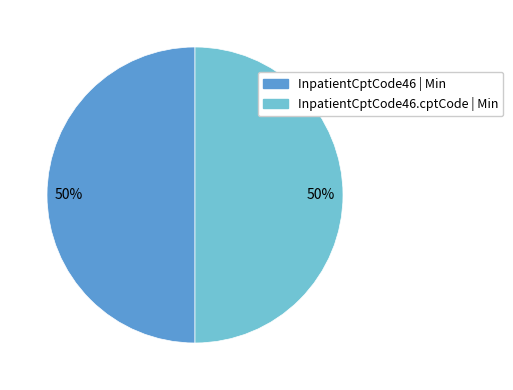

What percentage is the InpatientCptCode46.cptCode | Min slice, to the nearest percent?

50%